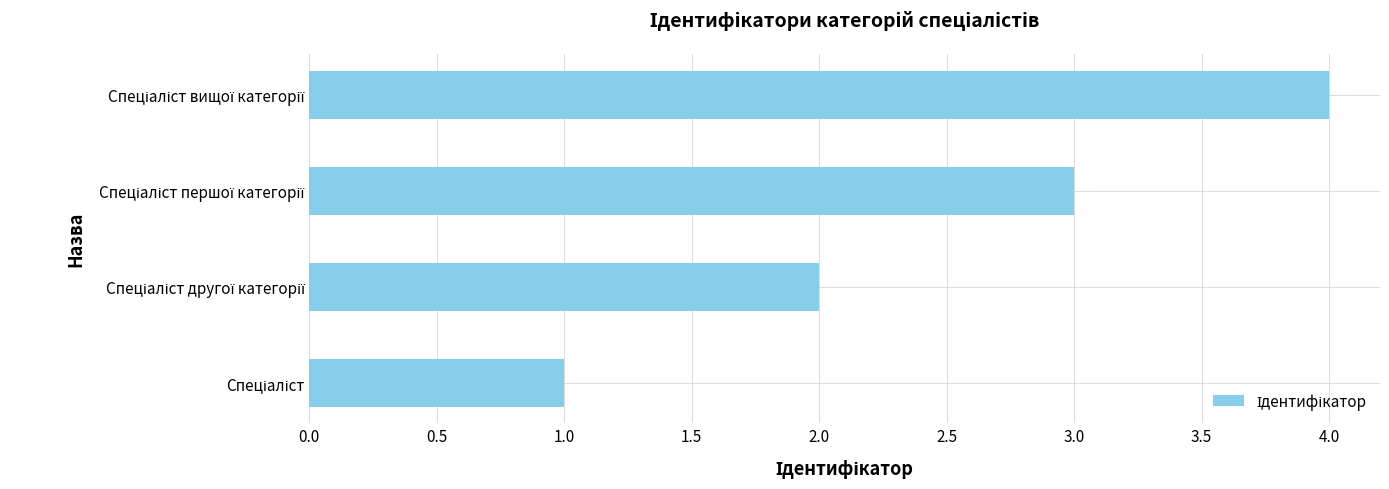

What is the sum of all values?

10